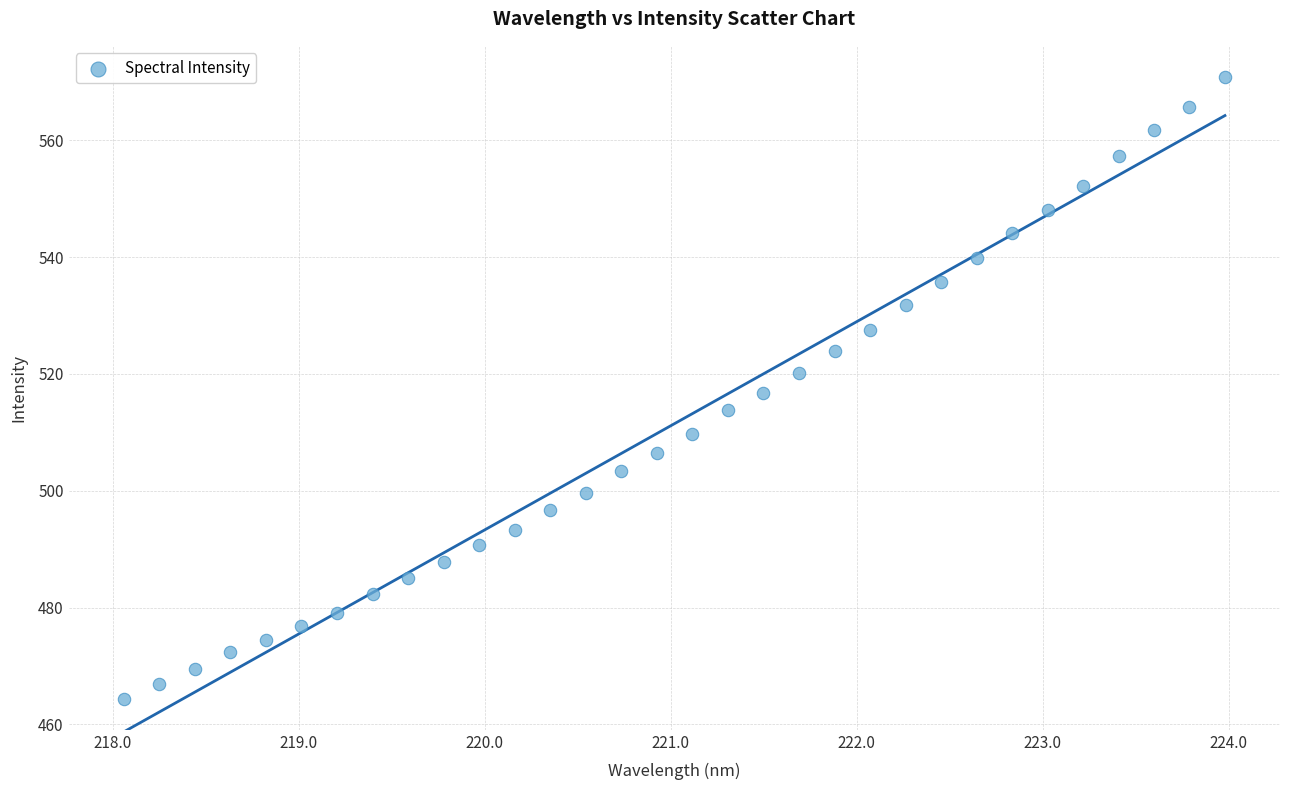

What is the range of X values (max minus min)?

5.9